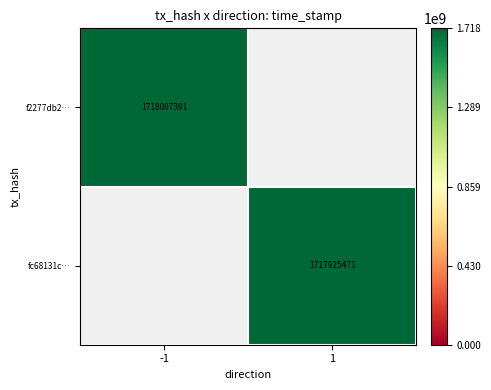

Is it true that f2277db2… equals 464078582 at -1?

False